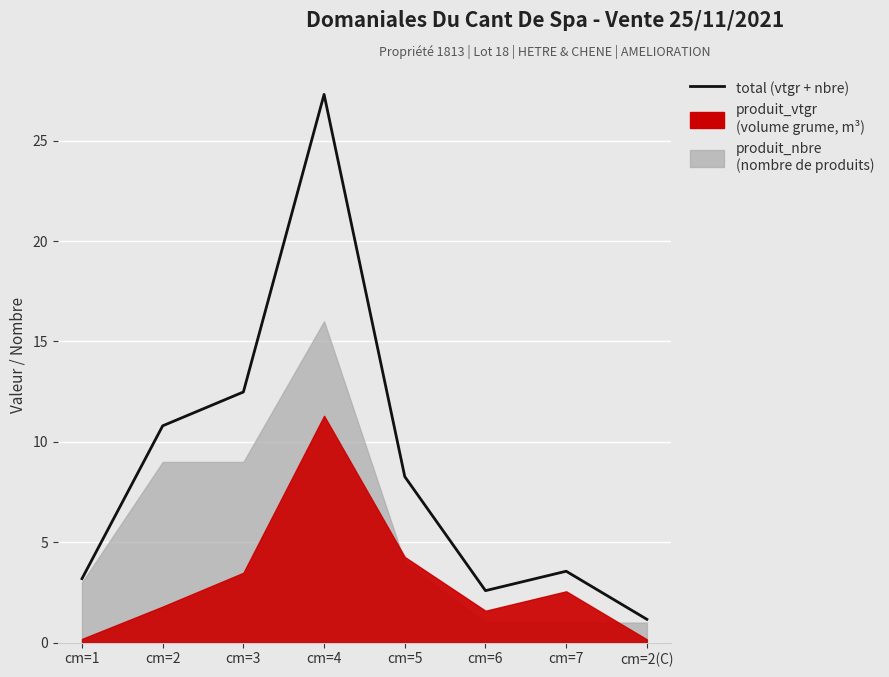

What is the value of the 3rd point from the left?

12.5